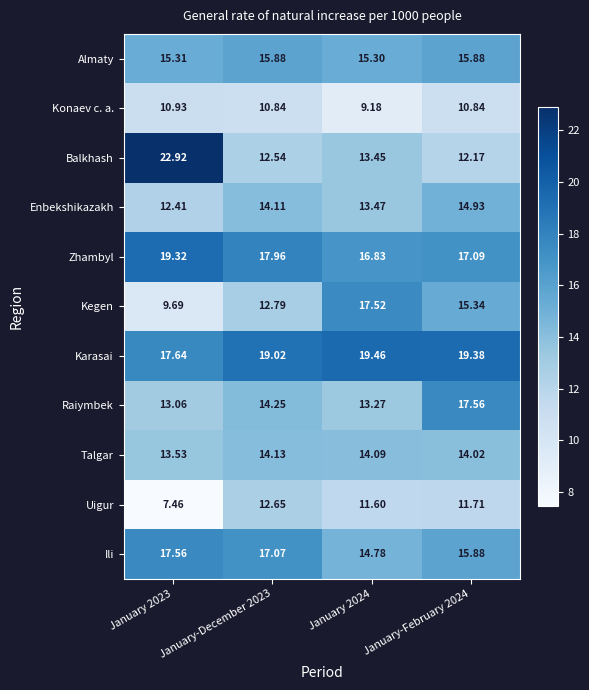

Is the value of Raiymbek at January 2023 greater than the value of Uigur at January 2024?

Yes